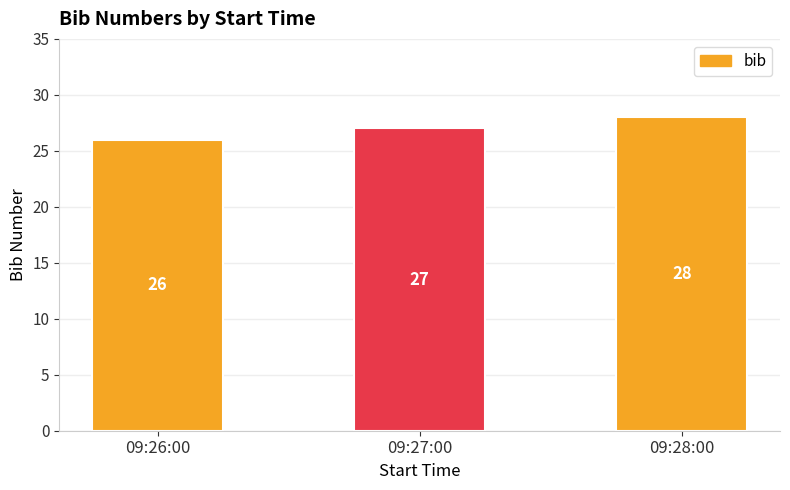

Reading left to right, what are all the values shown in this chart?

09:26:00=26	09:27:00=27	09:28:00=28